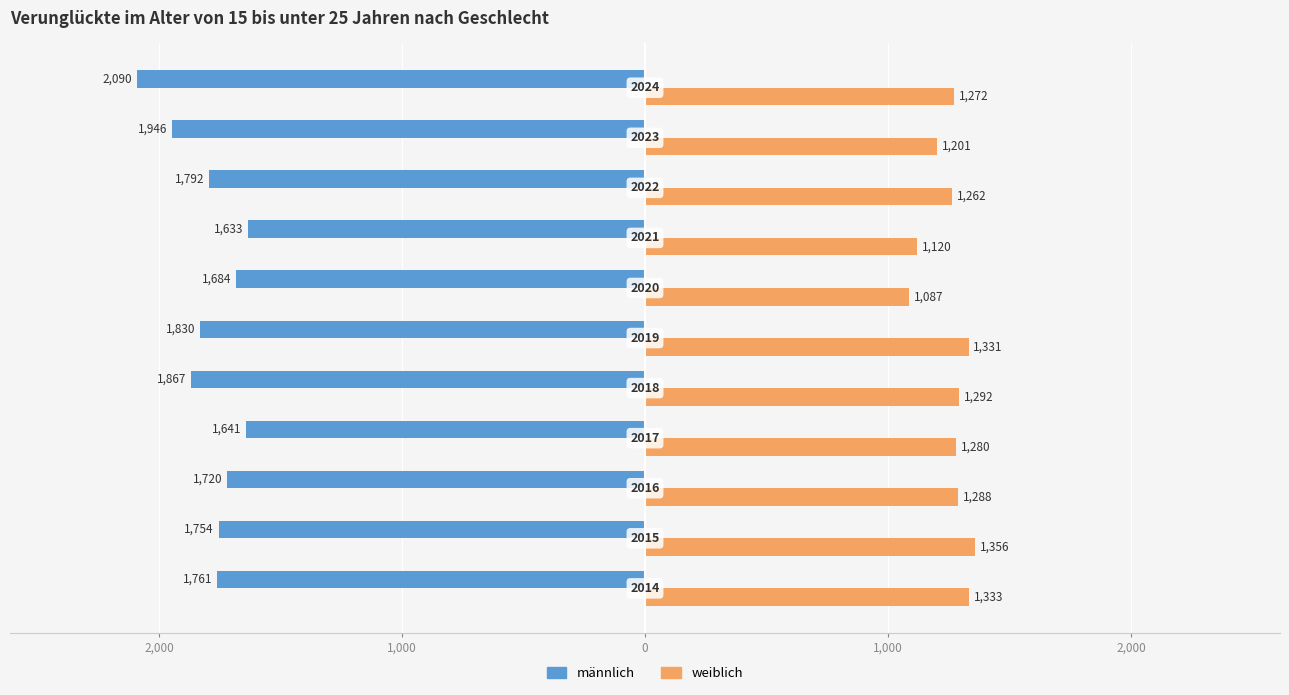

What are all the series names shown in the legend?

männlich, weiblich